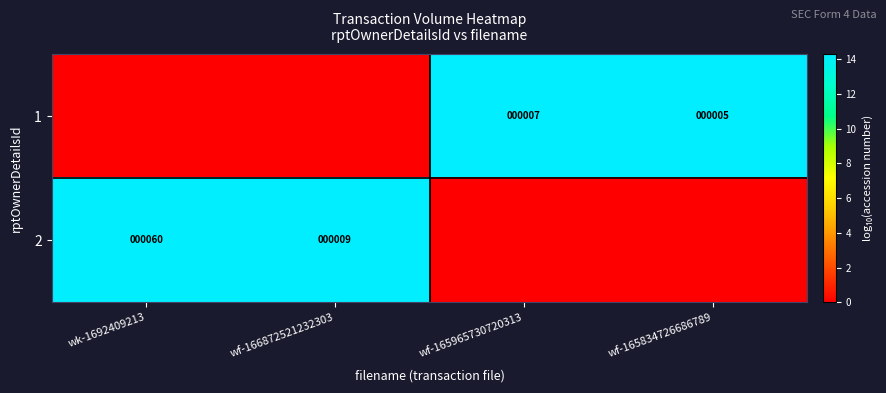

What is the maximum value shown in the chart?

14.3